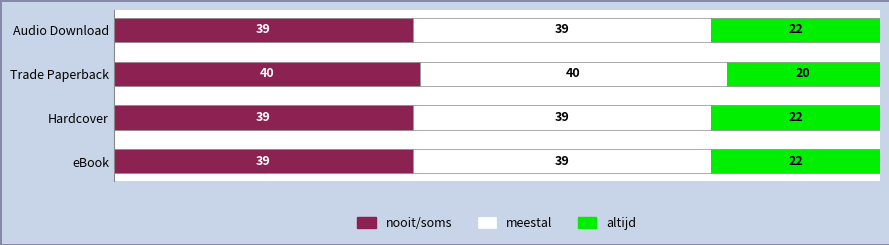

How many nooit/soms values are between 39 and 40?

4